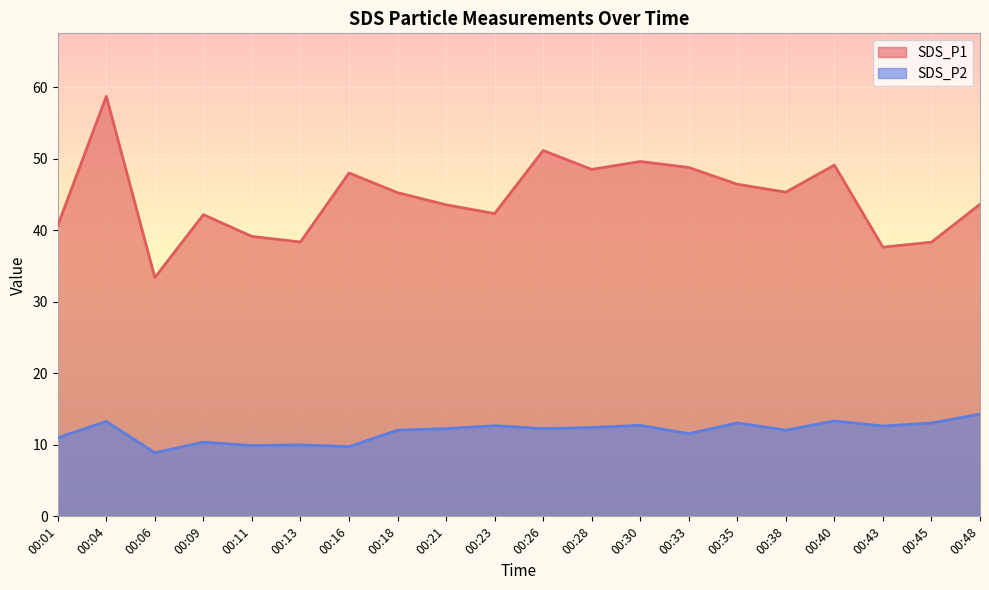

What is the difference between the SDS_P2 values at 00:40 and 00:23?

0.7